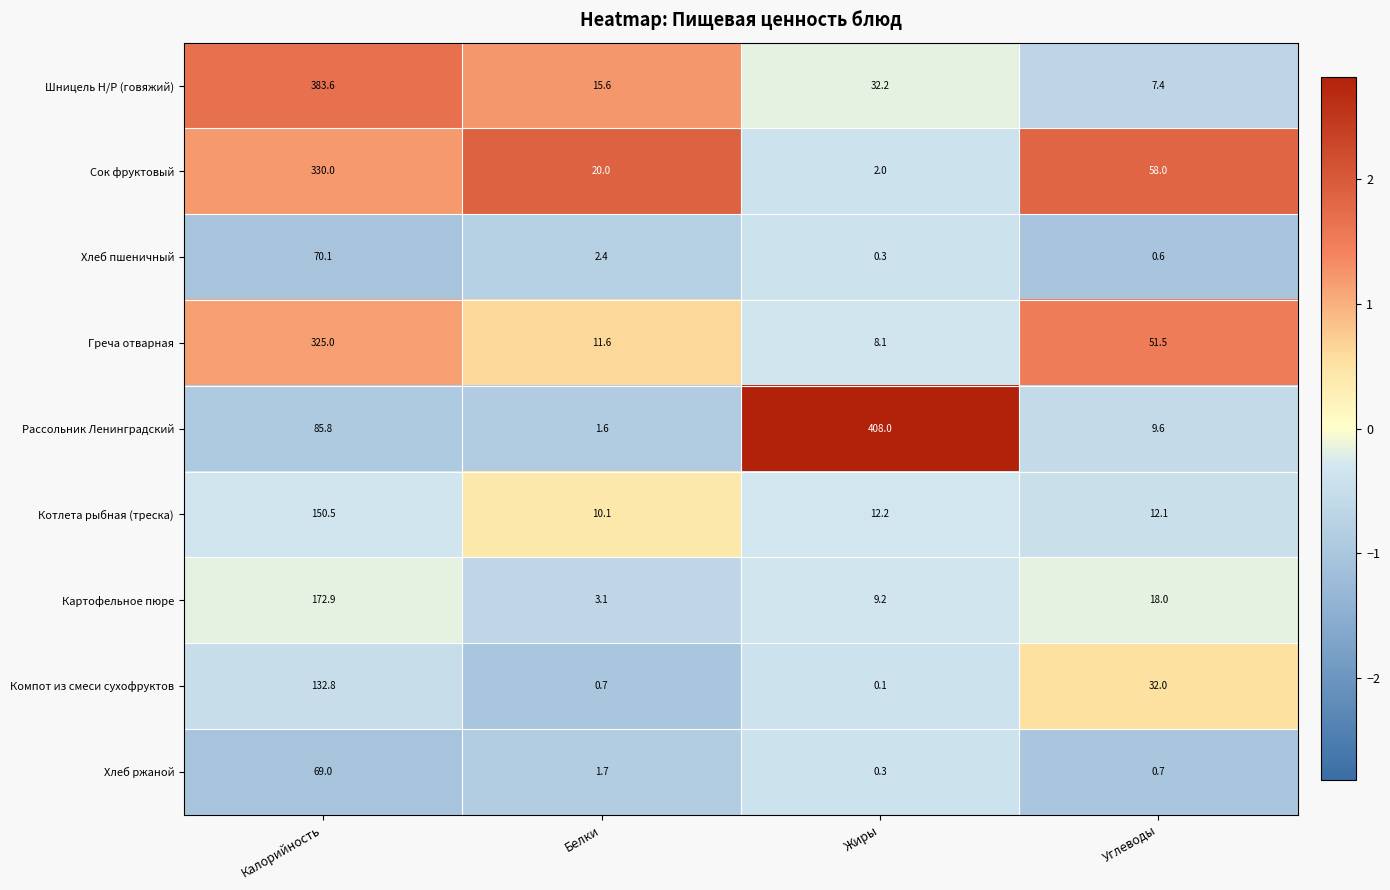

At which category is the sum across all series the highest?

Калорийность